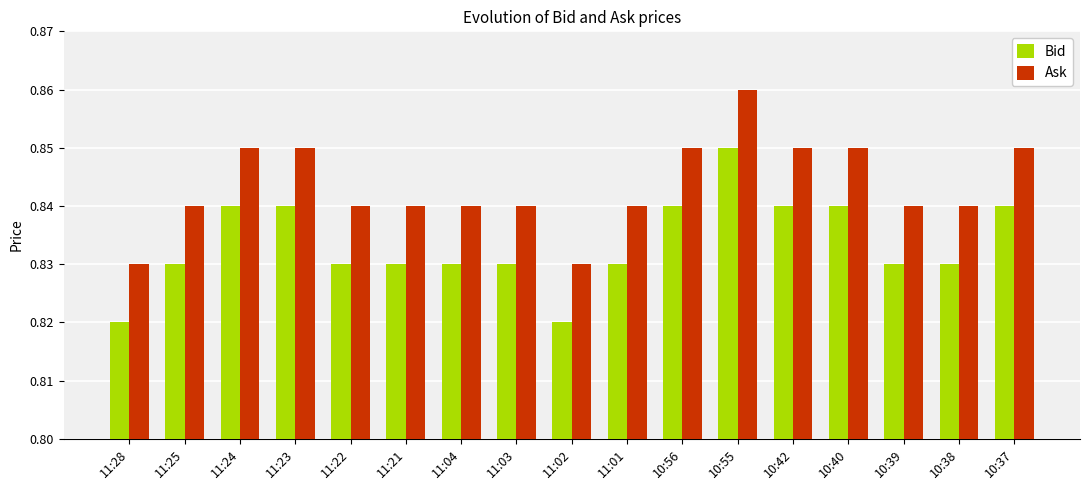

What is the label of the 6th bar from the left?

11:21